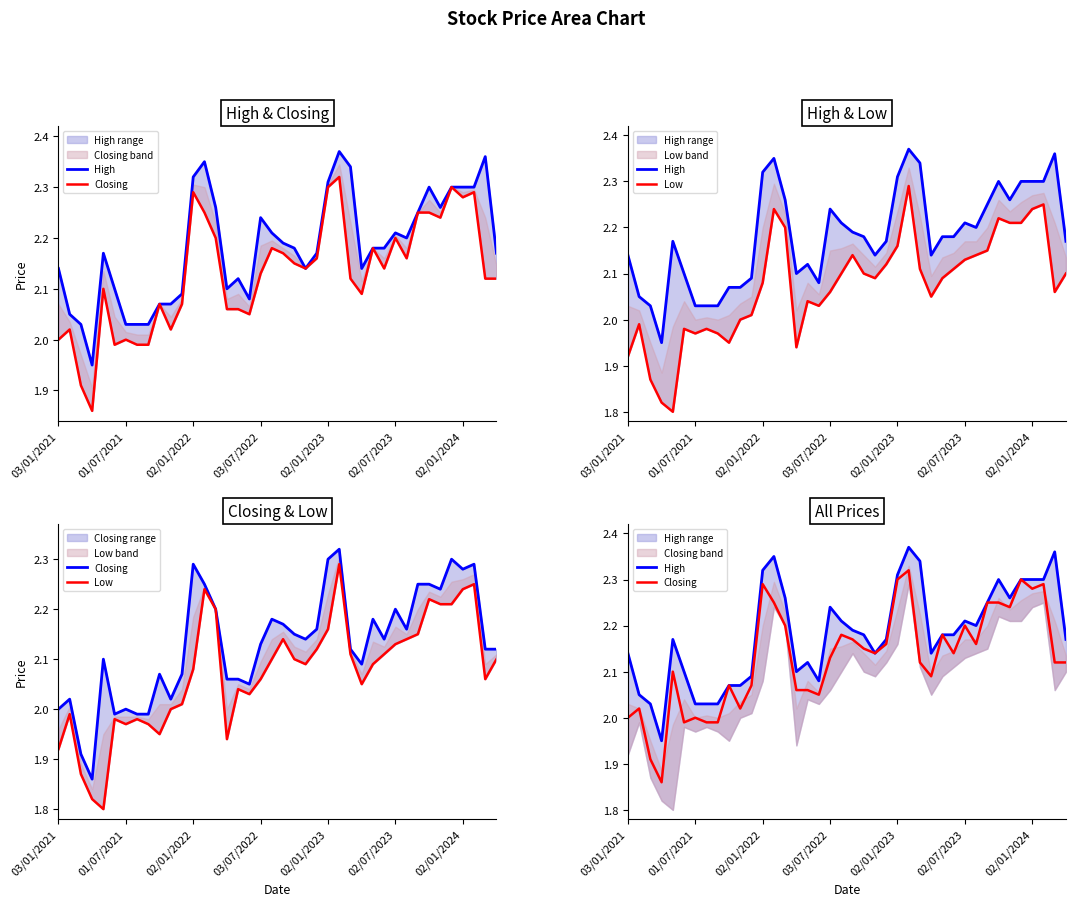

At which category is the sum across all series the highest?

25